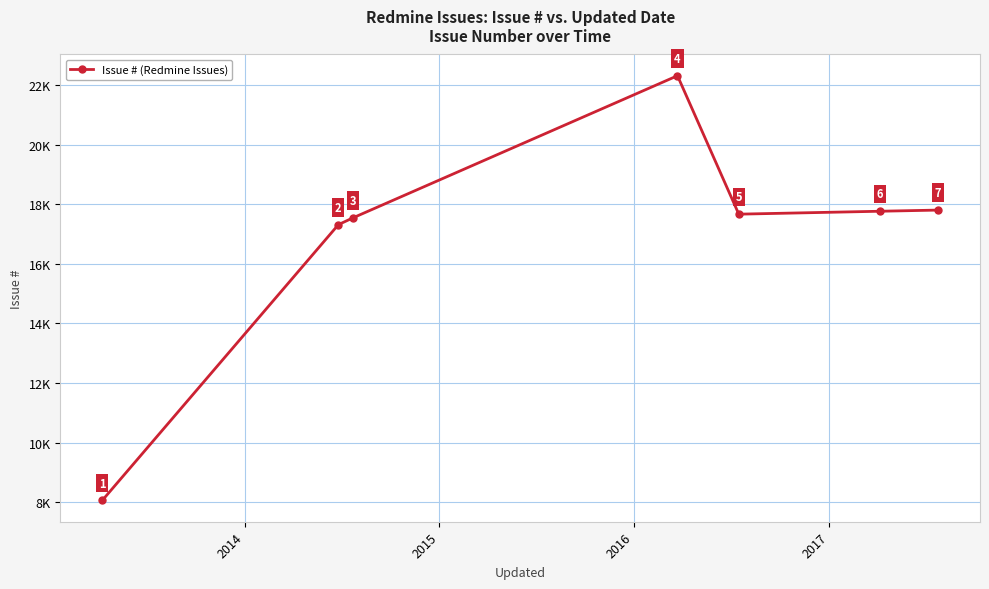

Reading right to left, transcribe all the data shown in this chart.

17801	17762	17664	22310	17538	17312	8055